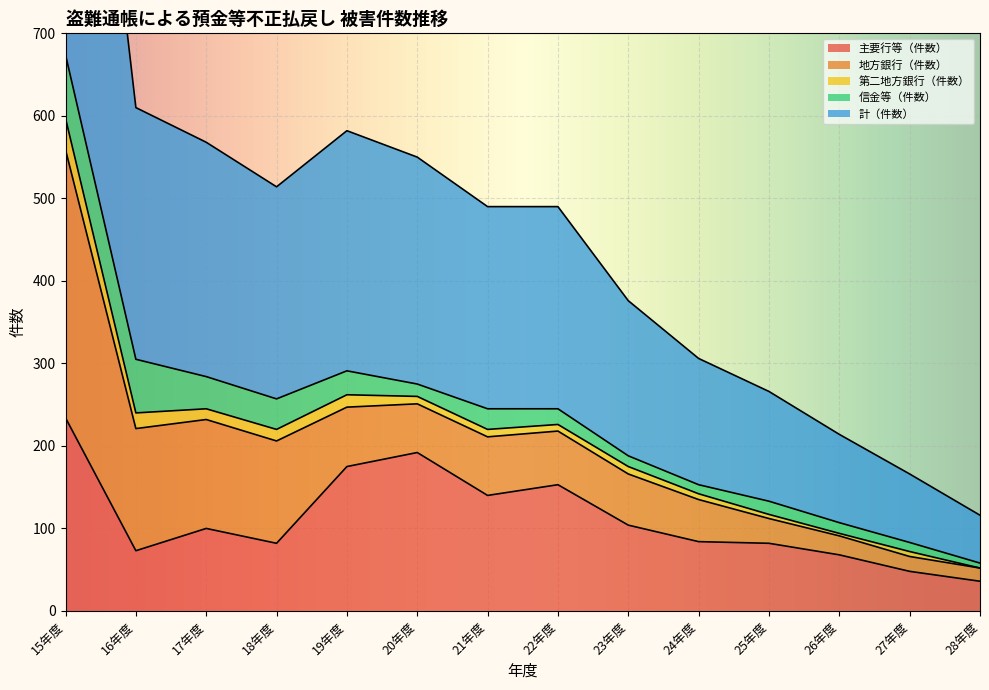

What is the difference between the maximum and second lowest values in the 地方銀行（件数） series?

307